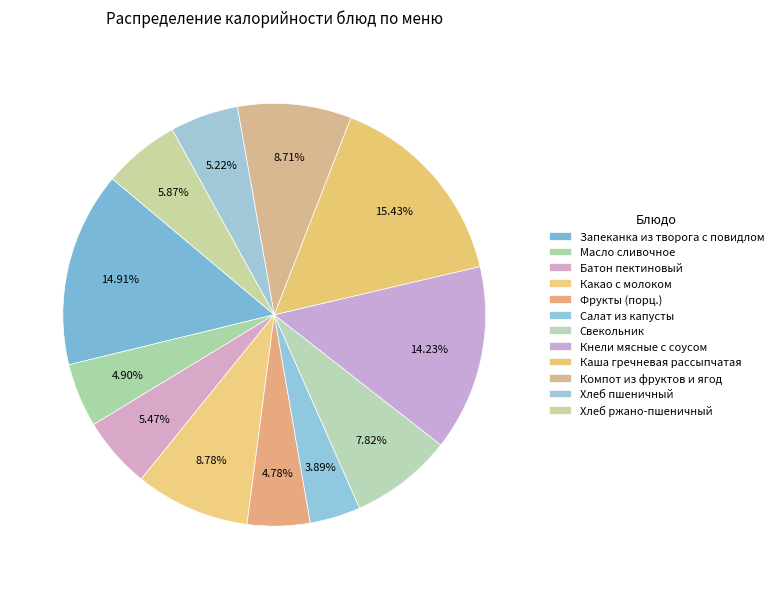

What is the total percentage of Запеканка из творога с повидлом and Какао с молоком?

23.7%